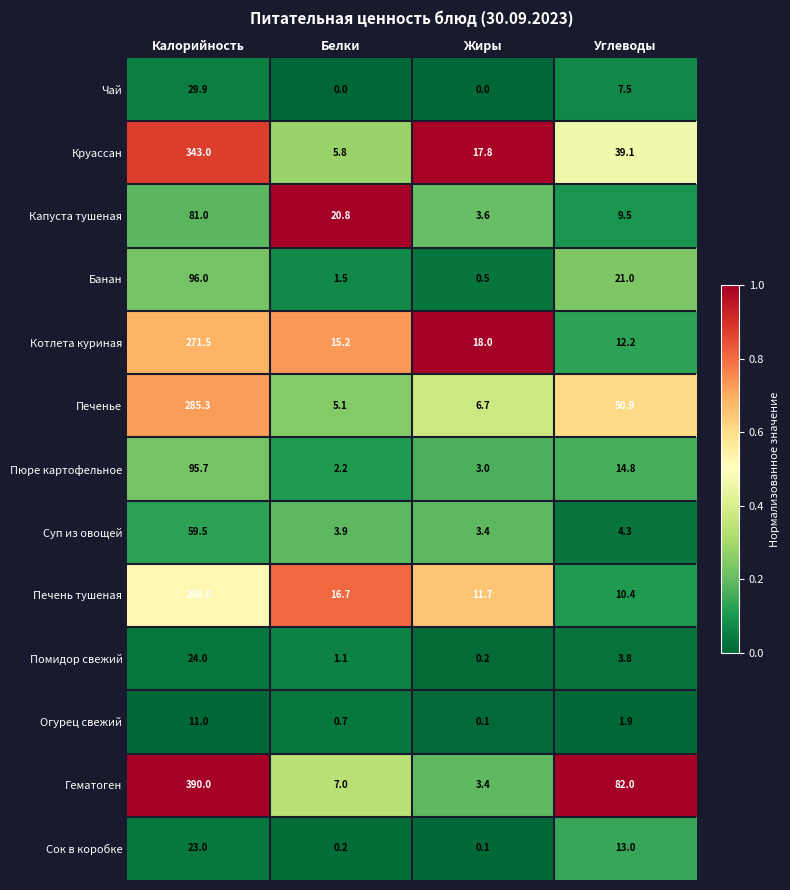

Is it true that Печень тушеная equals 14.3 at Углеводы?

False